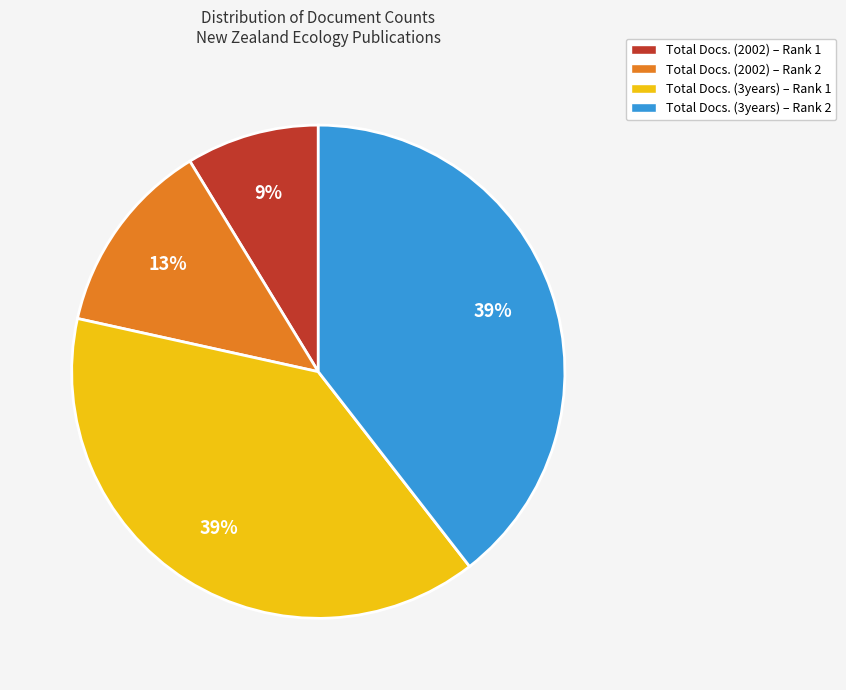

How many slices are in this pie chart?

4